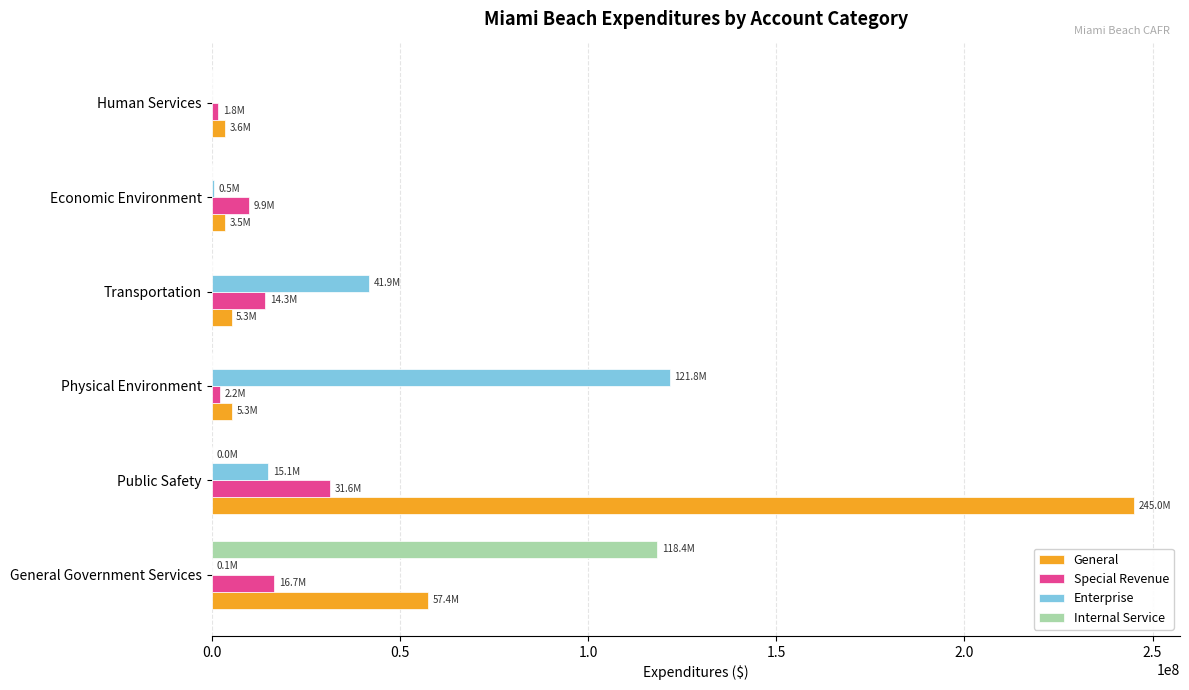

What are all the series names shown in the legend?

General, Special Revenue, Enterprise, Internal Service